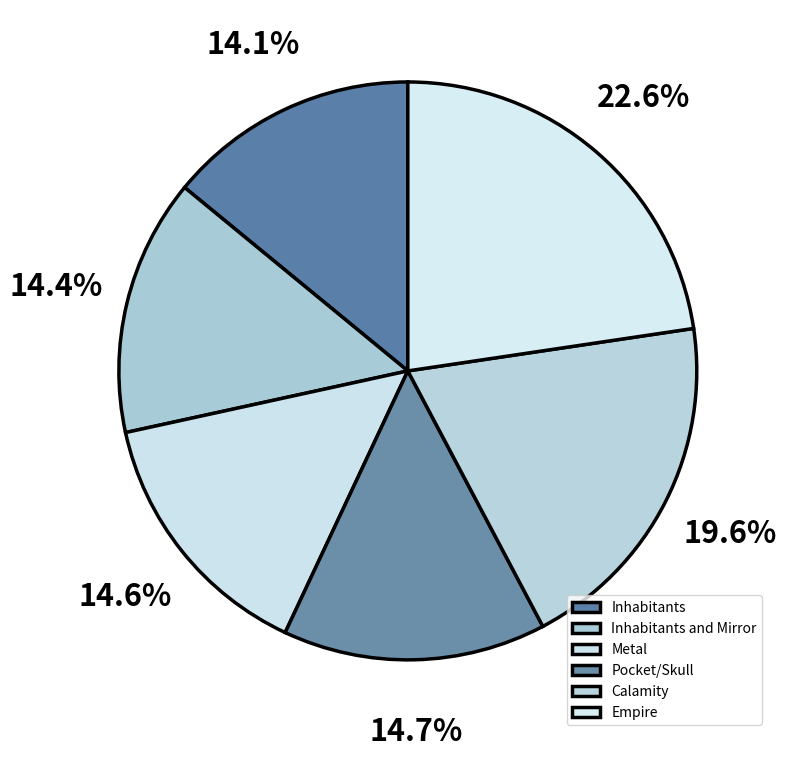

What portion of the pie excludes Pocket/Skull?

85.3%